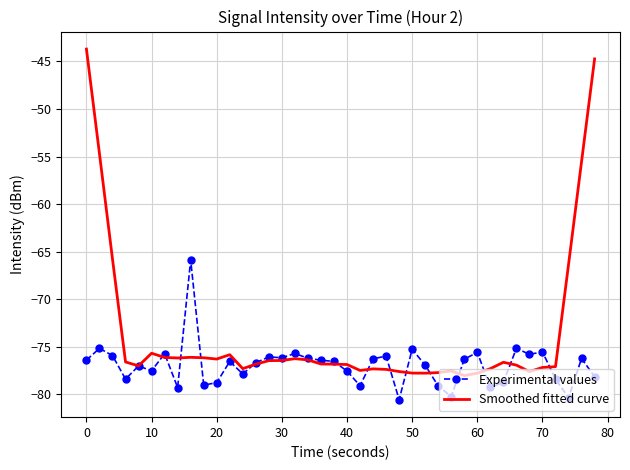

List the series in order of their peak value, highest first.

Smoothed fitted curve, Experimental values